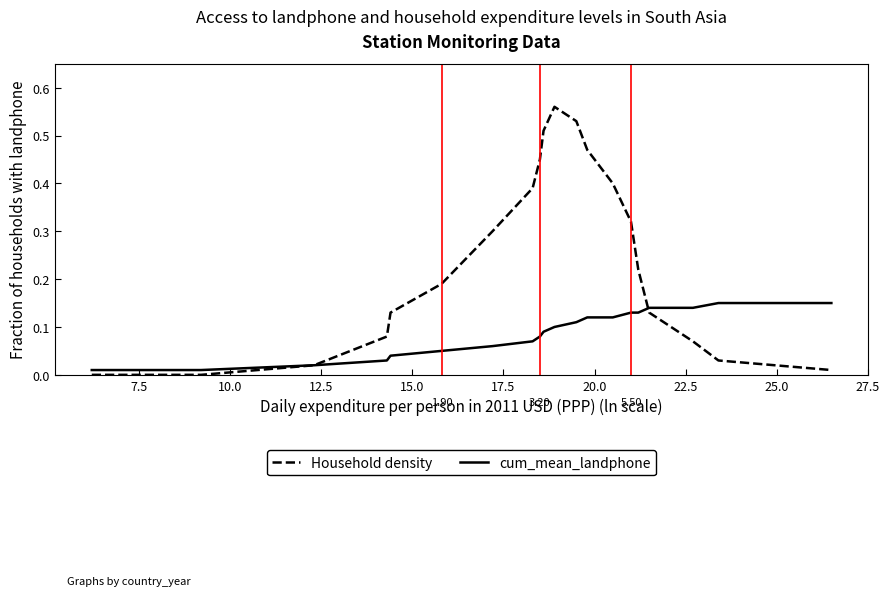

How many series are shown in this chart?

2